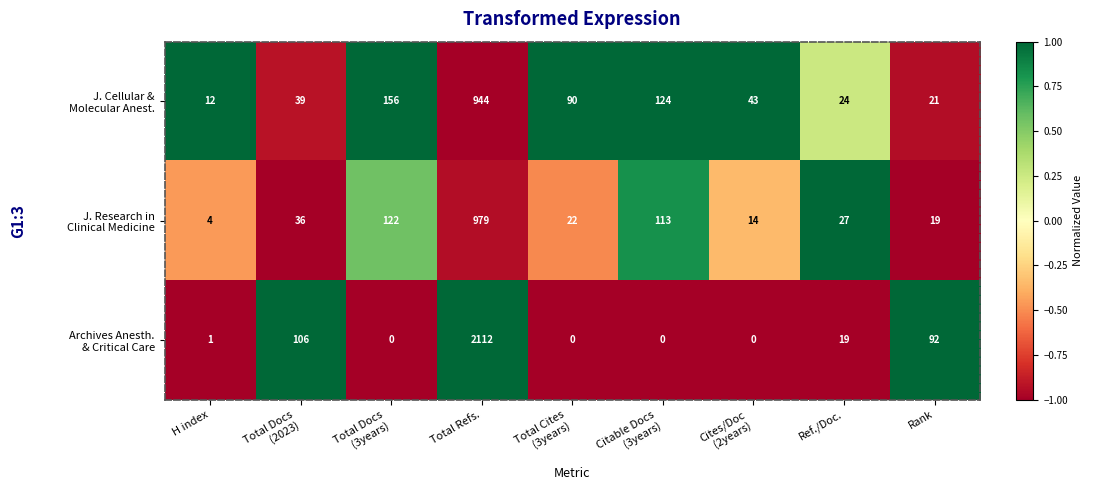

At how many categories does at least one series exceed 0?

9